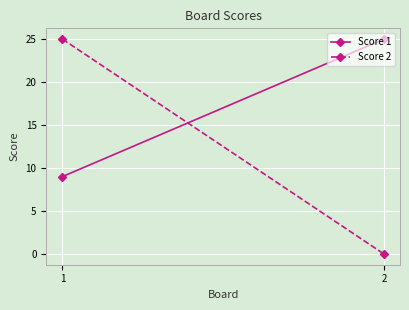

What are all the series names shown in the legend?

Score 1, Score 2